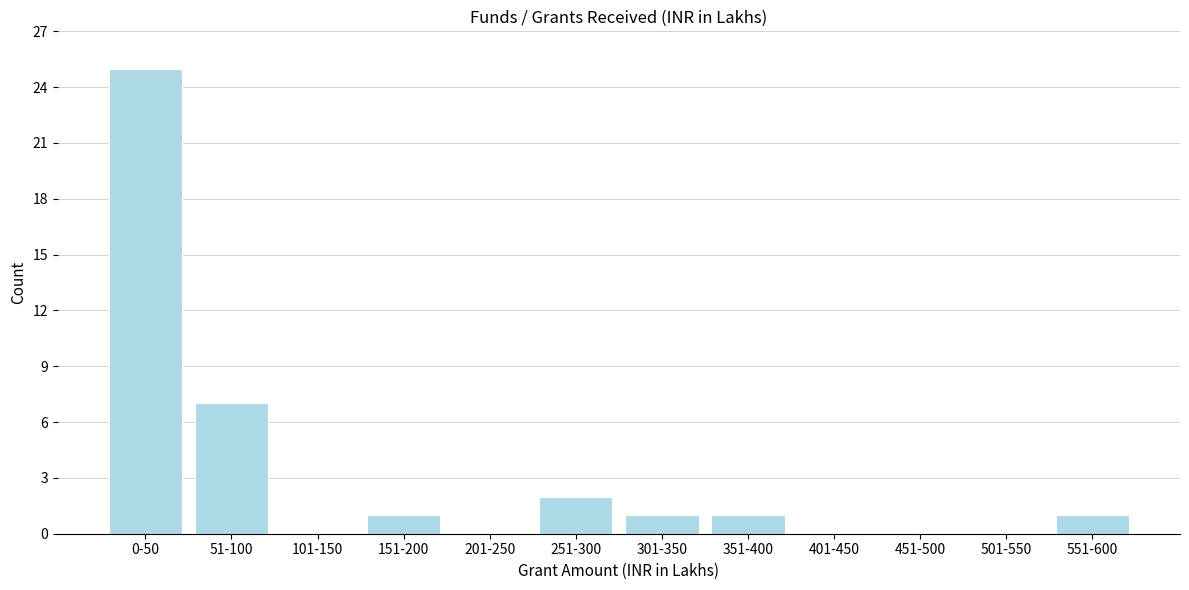

Reading left to right, extract all data points from this chart.

0-50=25	51-100=7	101-150=0	151-200=1	201-250=0	251-300=2	301-350=1	351-400=1	401-450=0	451-500=0	501-550=0	551-600=1